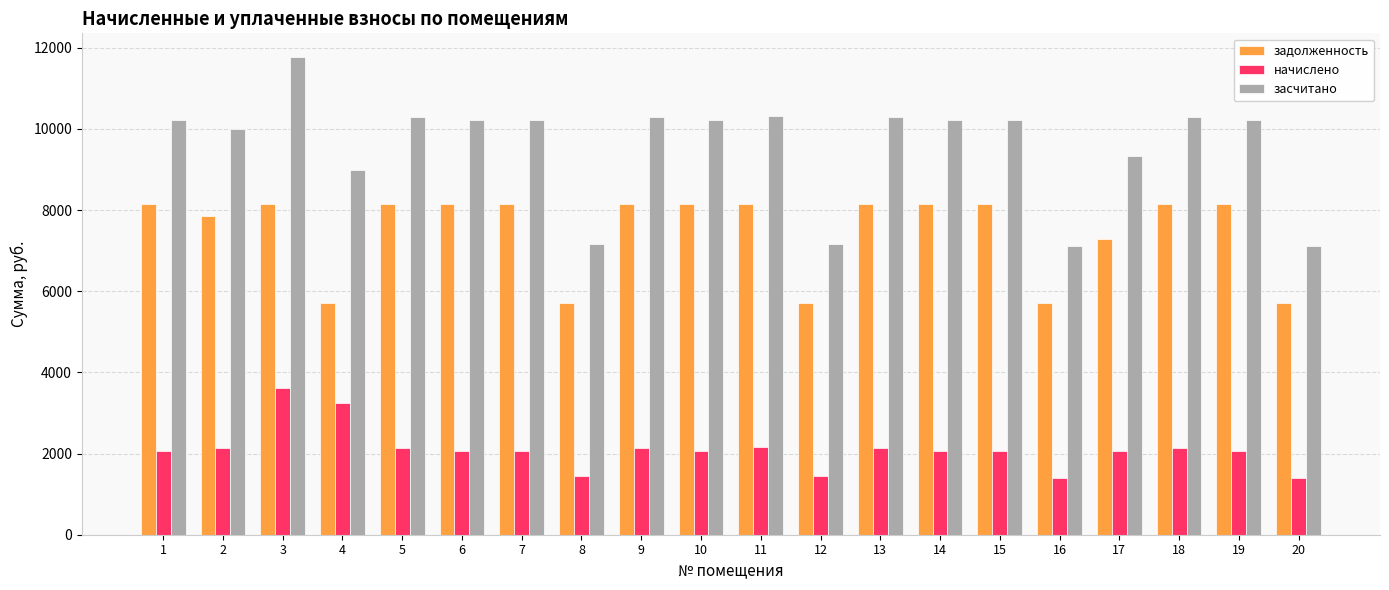

What is the difference between the second highest and second lowest values in the задолженность series?

2438.4